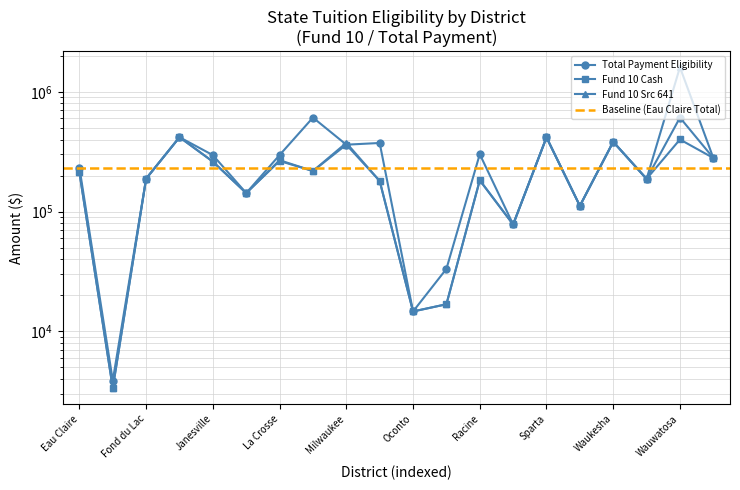

What is the value of the Total Payment Eligibility point at the 8th from the left?

609603